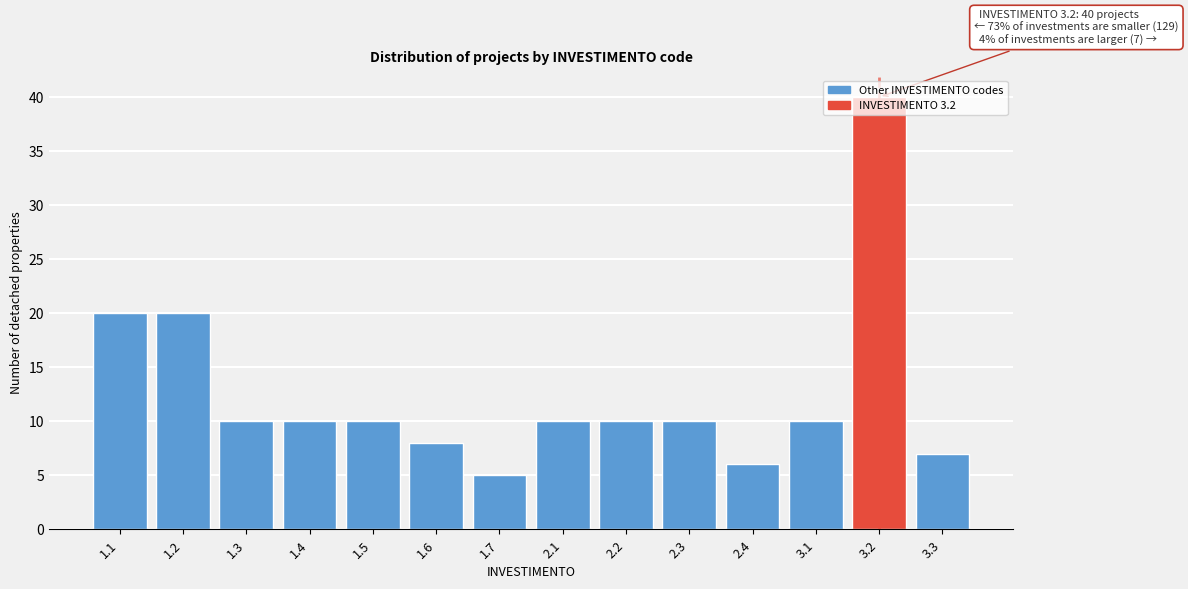

Is it true that the value at 2.2 is 2?

False